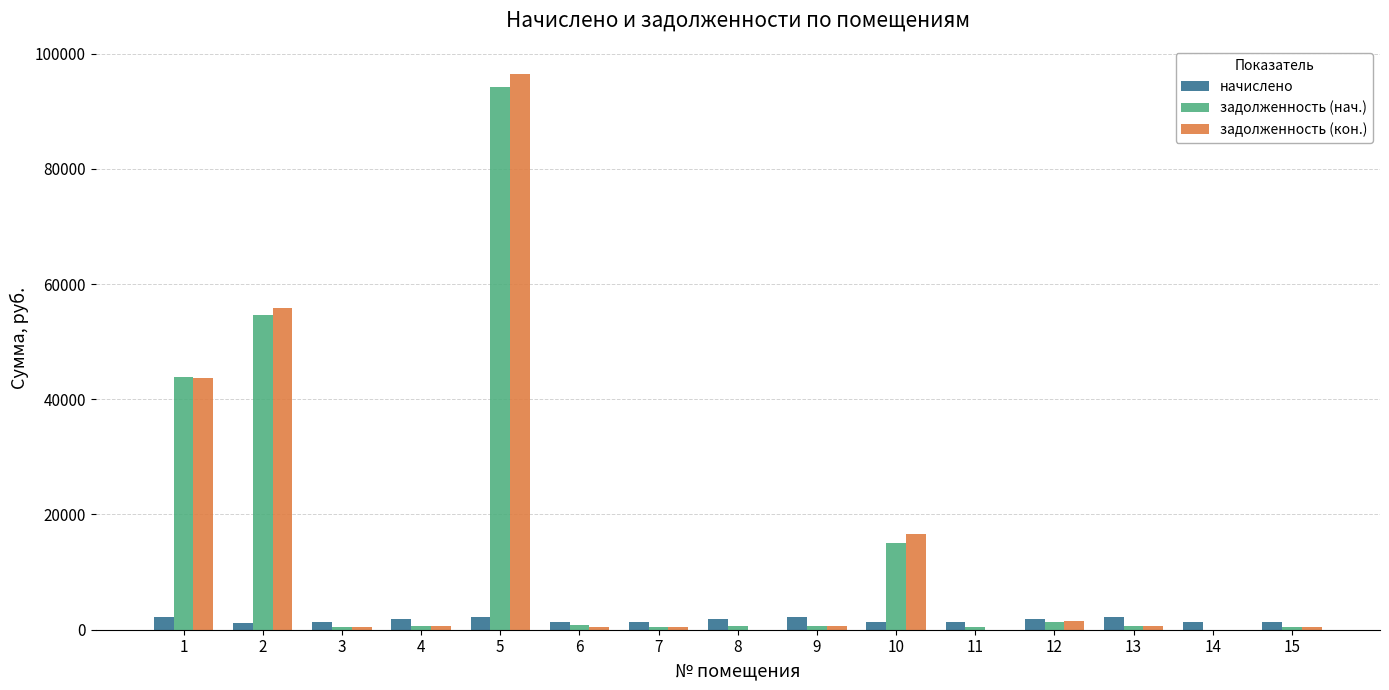

Are the bars grouped side by side (vs. stacked)?

Yes